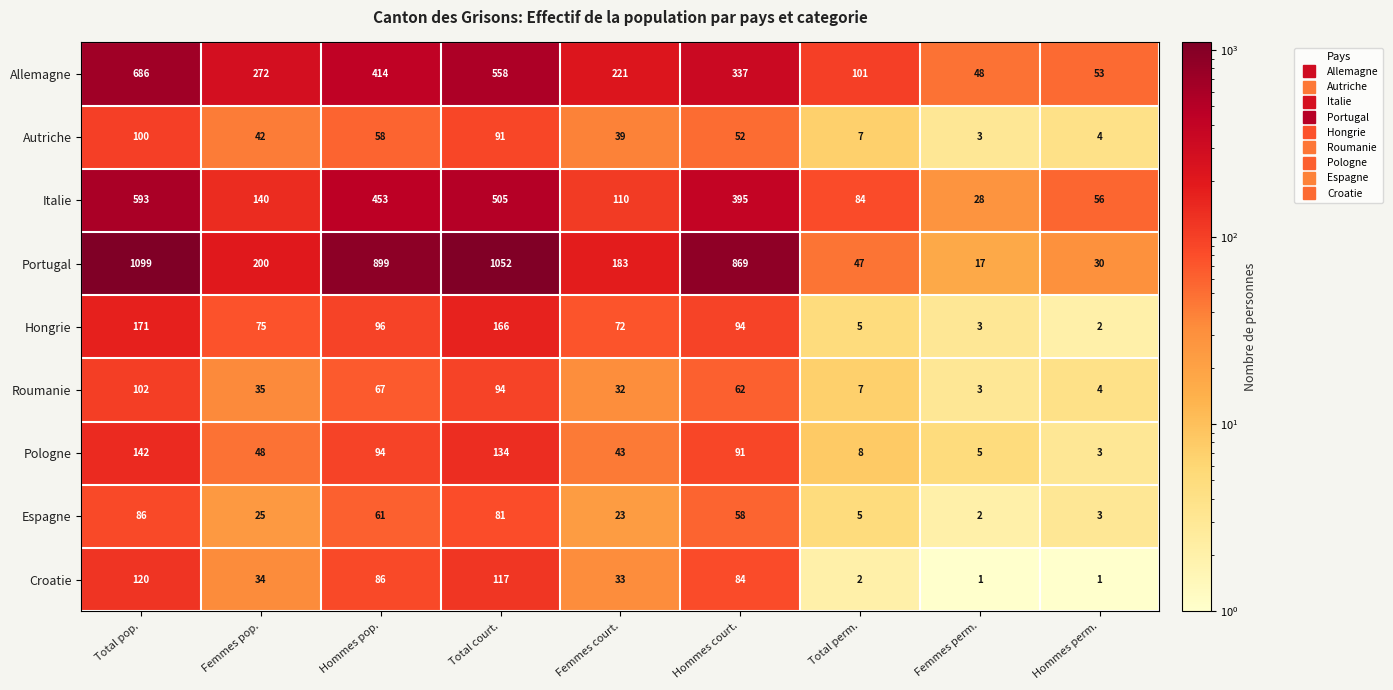

Is it true that Italie equals 395 at Hommes court.?

True